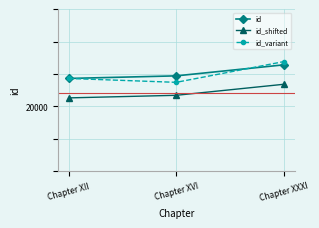

At which label does id_variant first exceed 20043?

Chapter XXXI